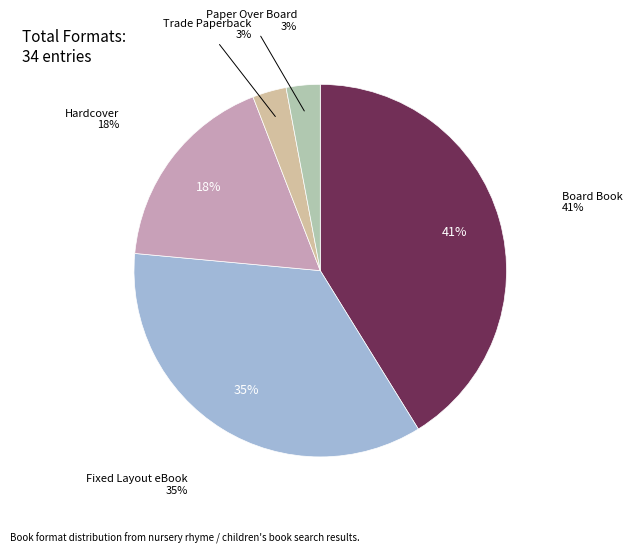

True or false: Trade Paperback accounts for 14% of the total.

False